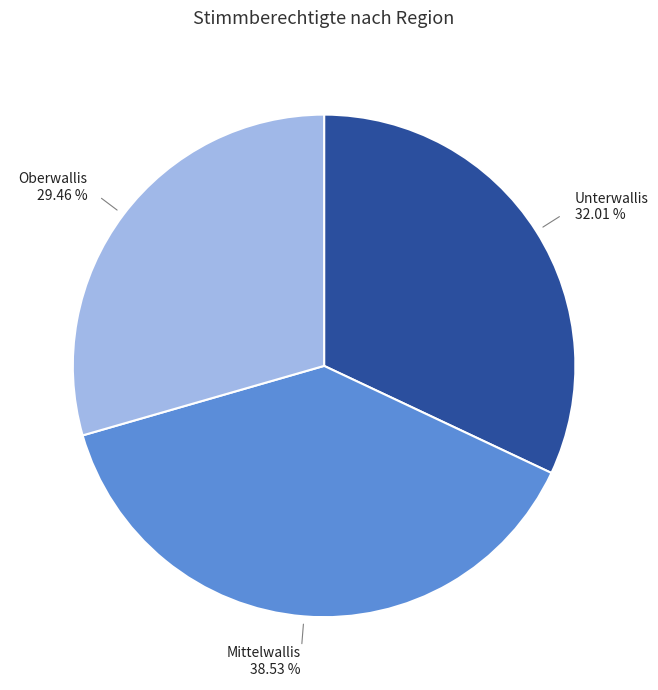

Is there a majority slice in this chart?

No